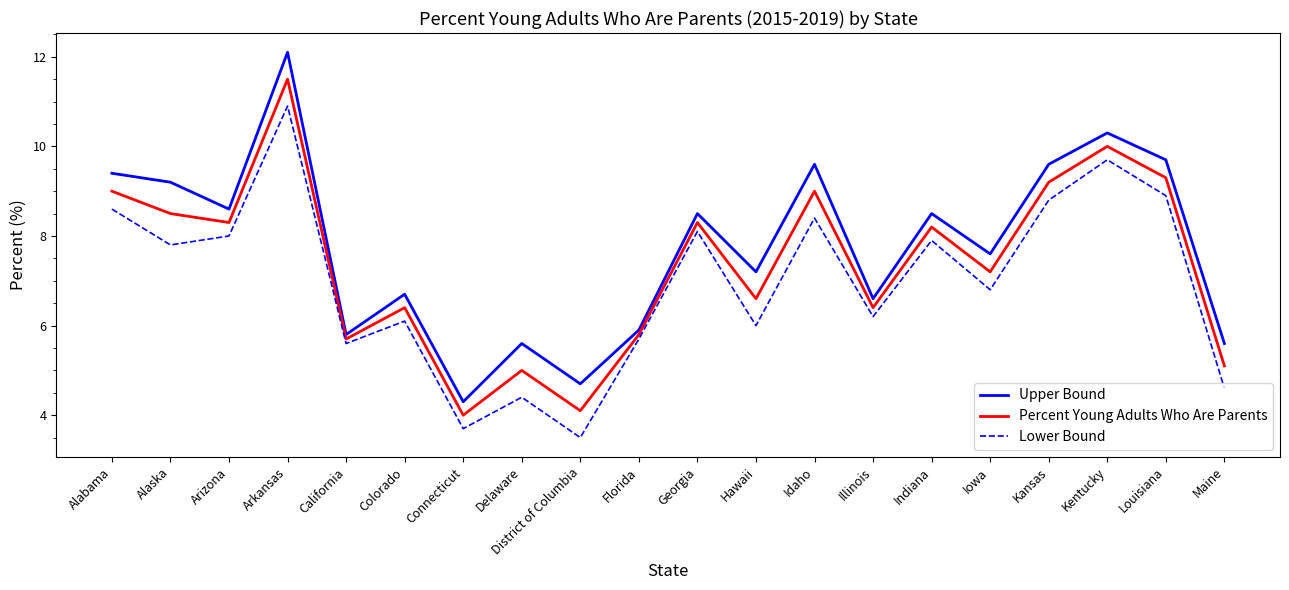

How many interior local peaks does the Percent Young Adults Who Are Parents series have?

7